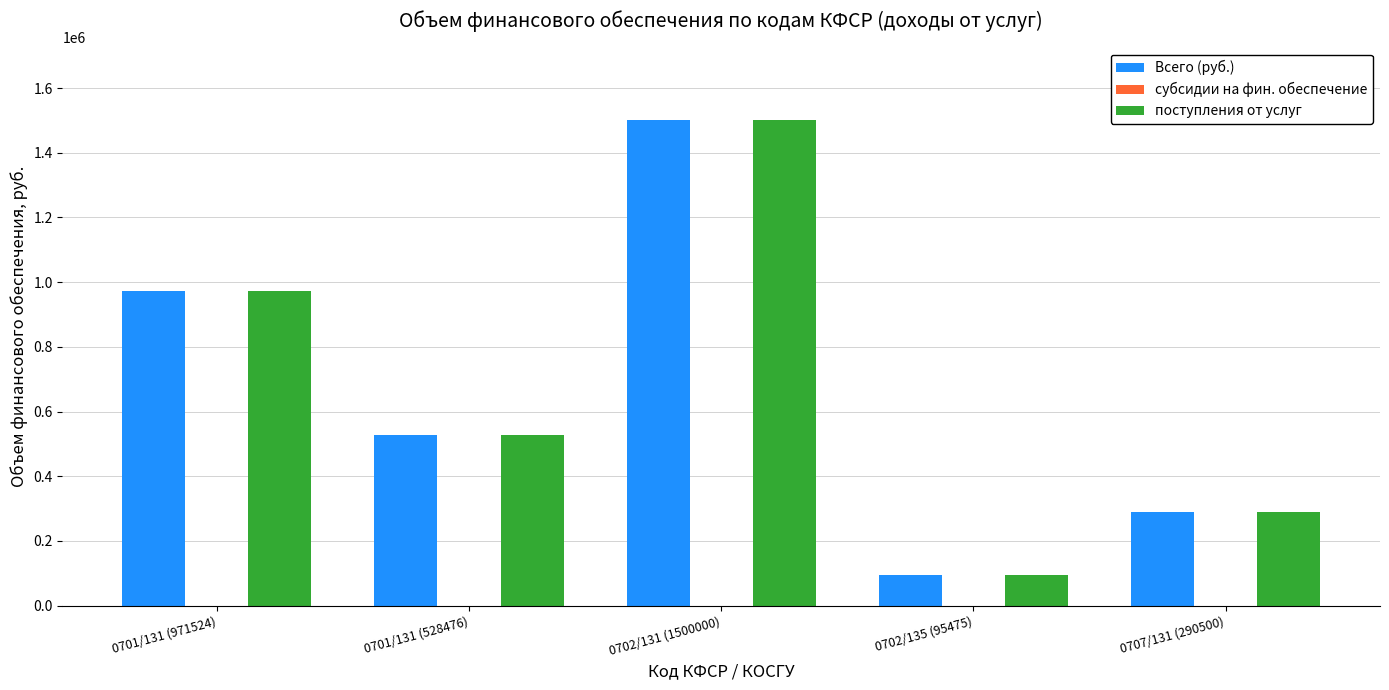

What is the total value across all series at 0701/131 (971524)?

1943048